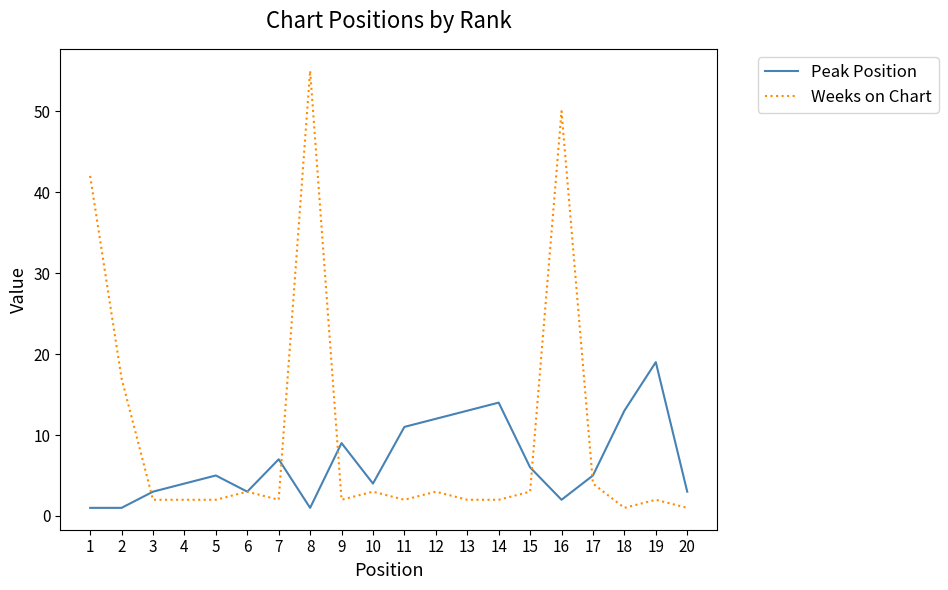

Which series changed the most between 3 and 11?

Peak Position